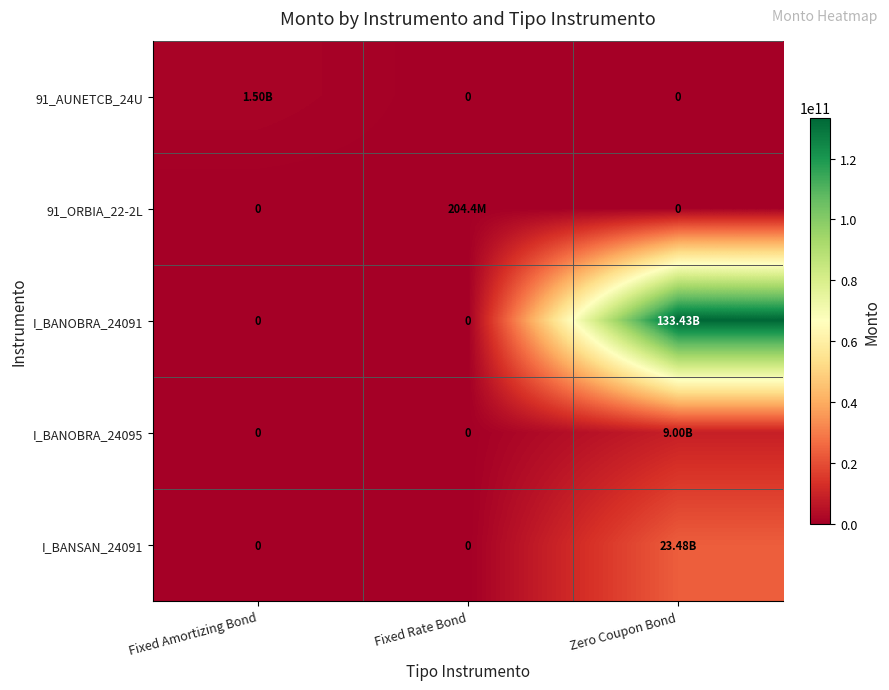

The value of I_BANOBRA_24091 at Zero Coupon Bond is 133430147877.5. True or false?

True